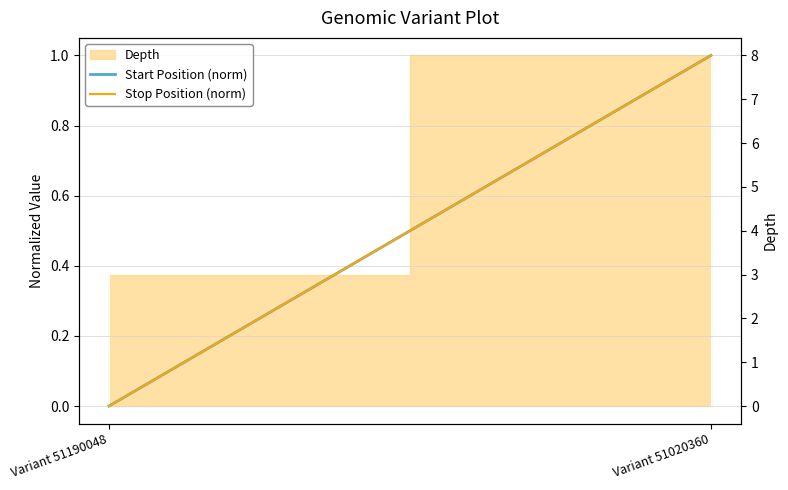

At Variant 51020360, list the series in order from smallest to largest.

Start Position (norm), Stop Position (norm)